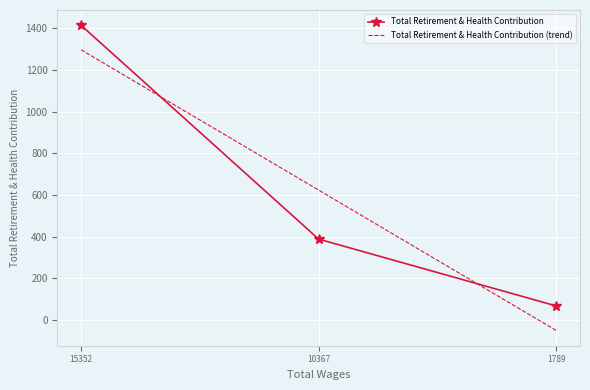

How many series are shown in this chart?

2